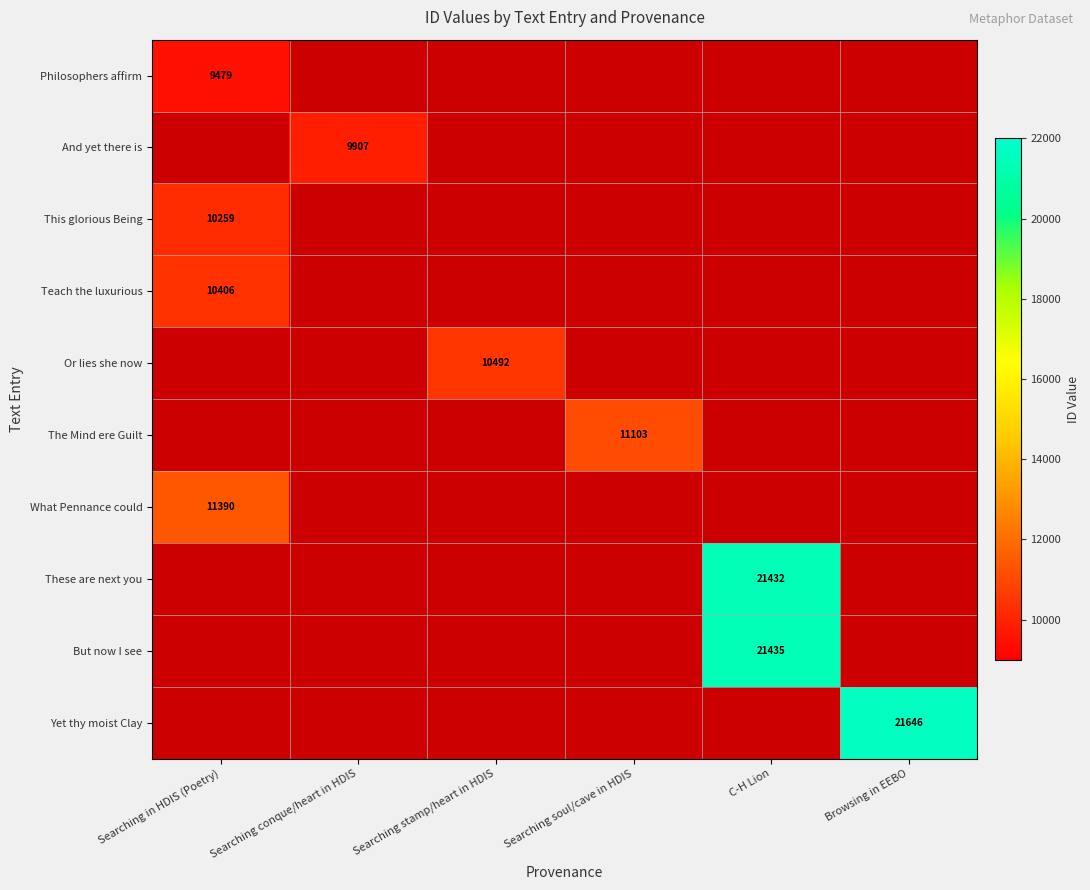

What is the difference between the highest and lowest values at Searching in HDIS (Poetry)?

1911.0